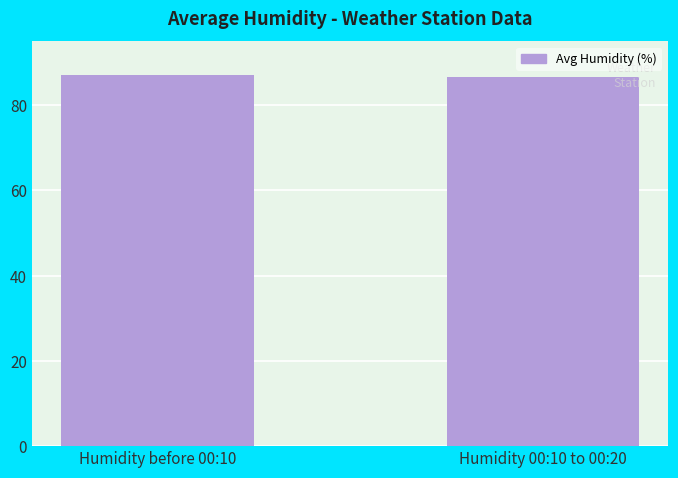

What is the greatest value displayed?

87.0